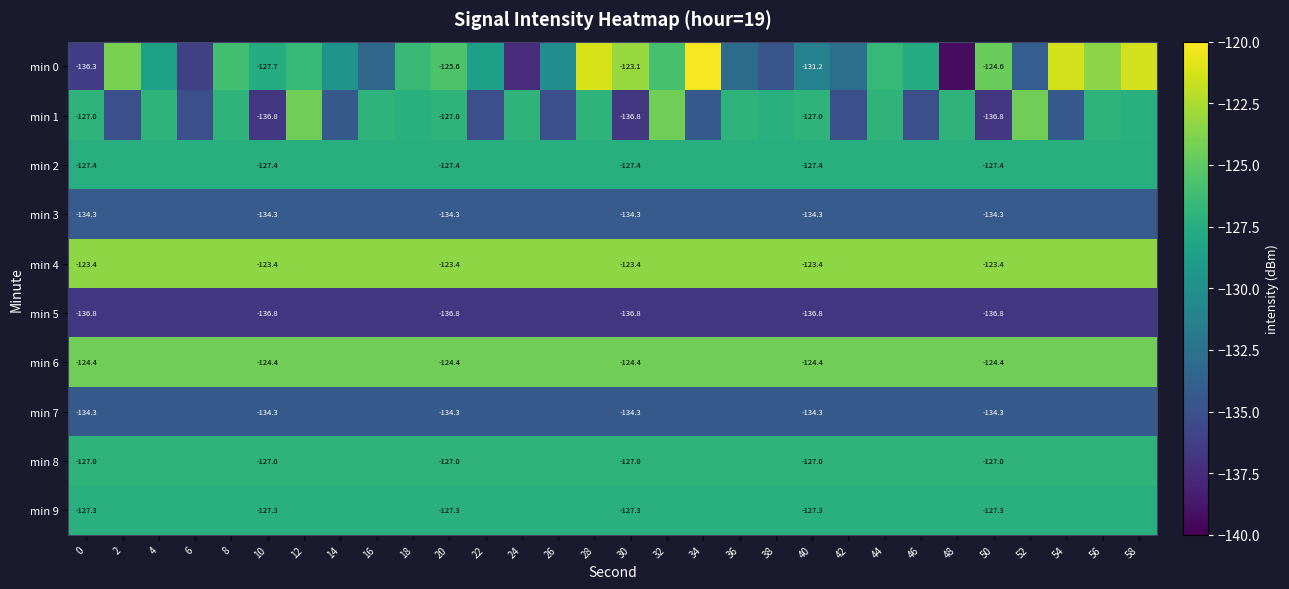

True or false: min 7 has a value of -134.3 at 48.

True